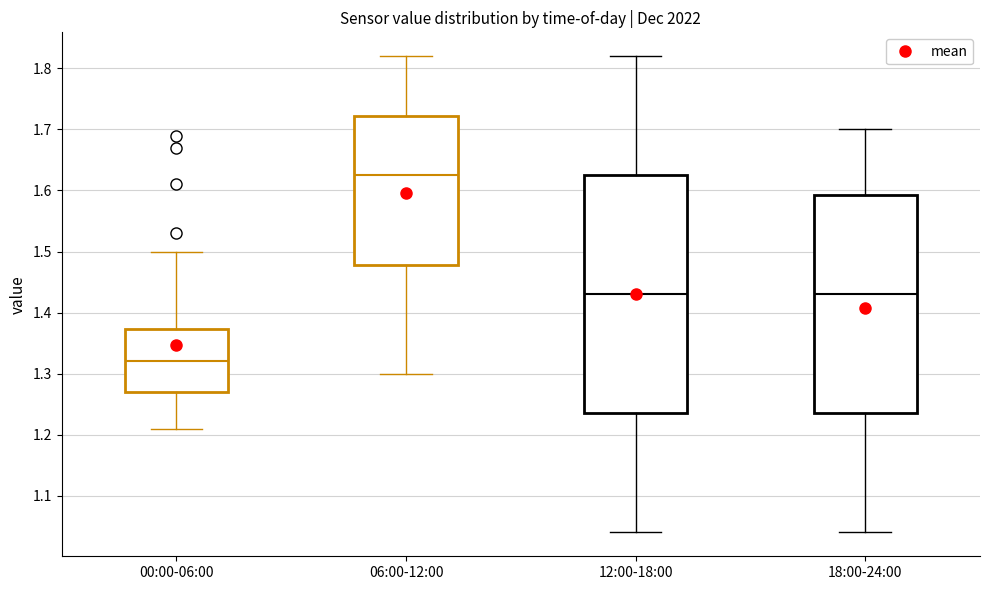

Comparing the boxes themselves (not the whiskers), which one is the tallest?

12:00-18:00